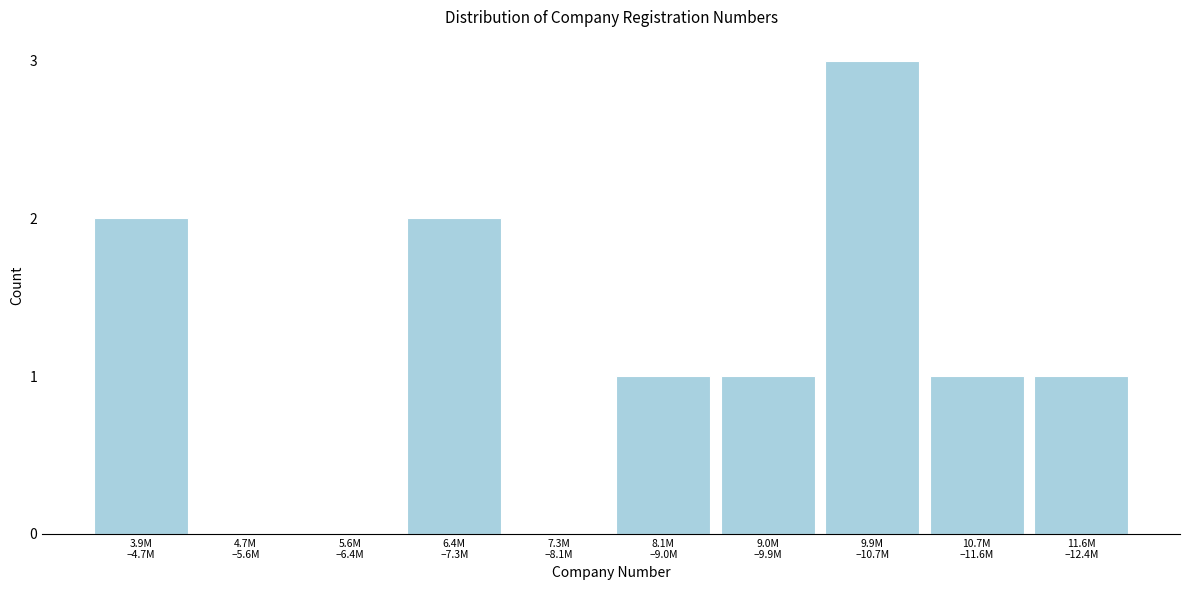

What is the sum of all values?

11